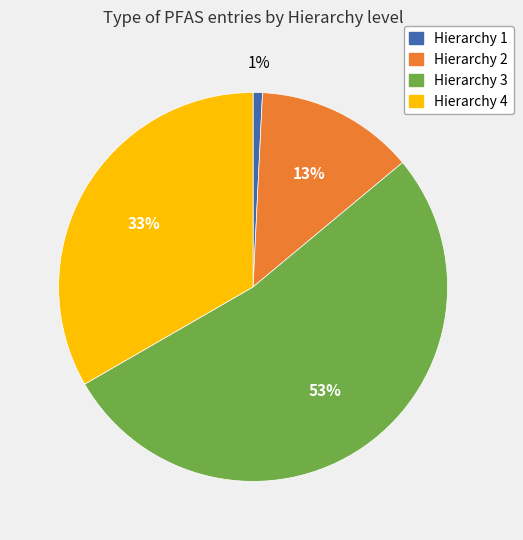

Which slice represents more than half of the pie?

Hierarchy 3